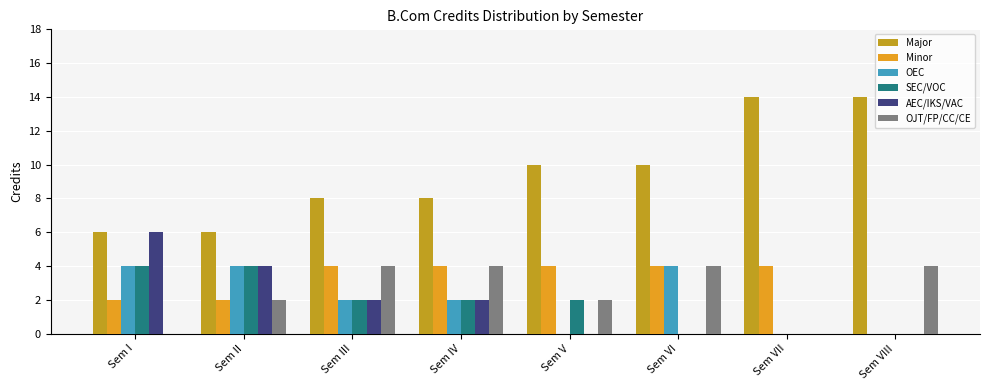

What are all the series names shown in the legend?

Major, Minor, OEC, SEC/VOC, AEC/IKS/VAC, OJT/FP/CC/CE